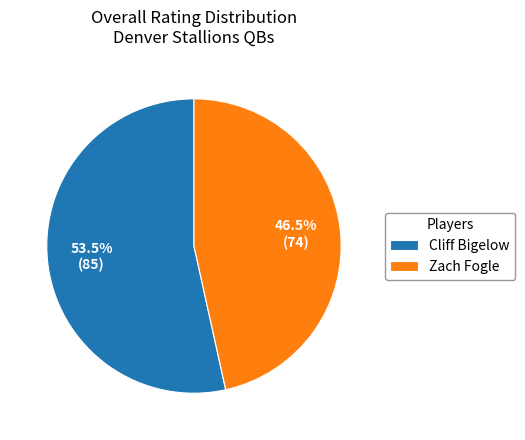

Which category has the smallest portion of the pie?

Zach Fogle